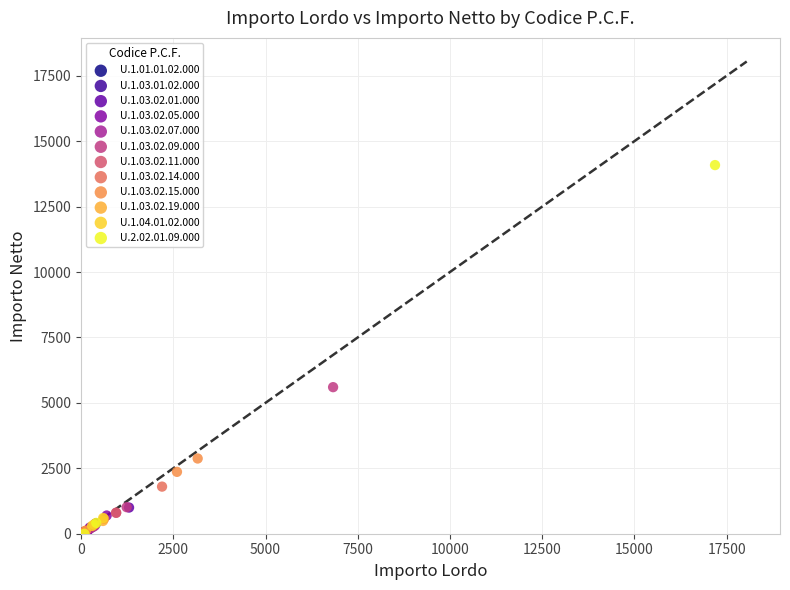

Which series contains the highest Y value?

U.2.02.01.09.000